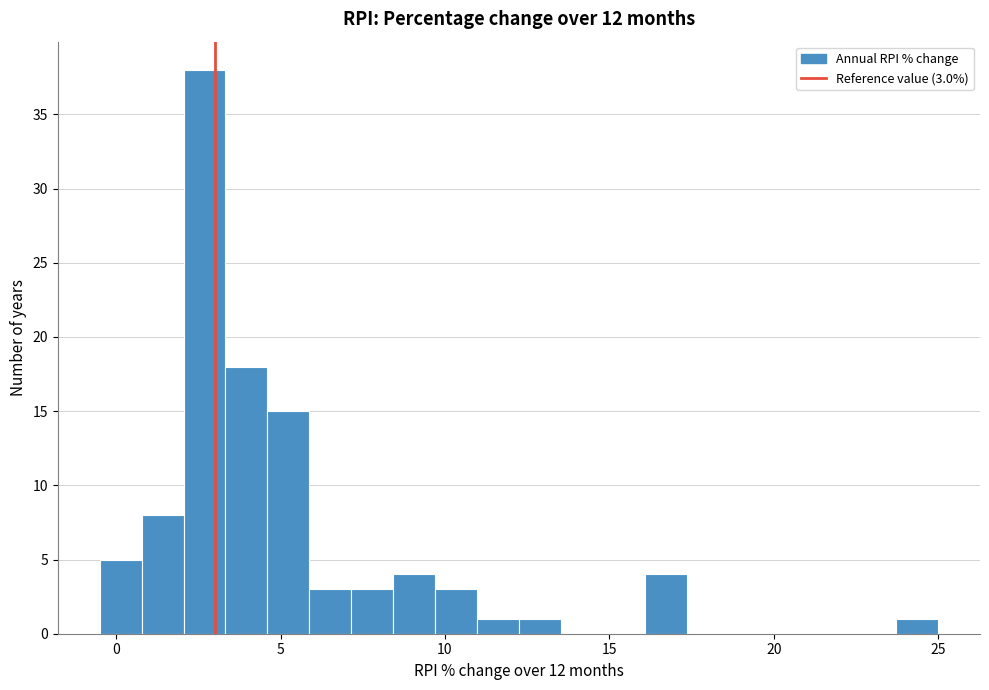

Read against the x-axis, roughly where is the centre of the tallest bar?

2.5